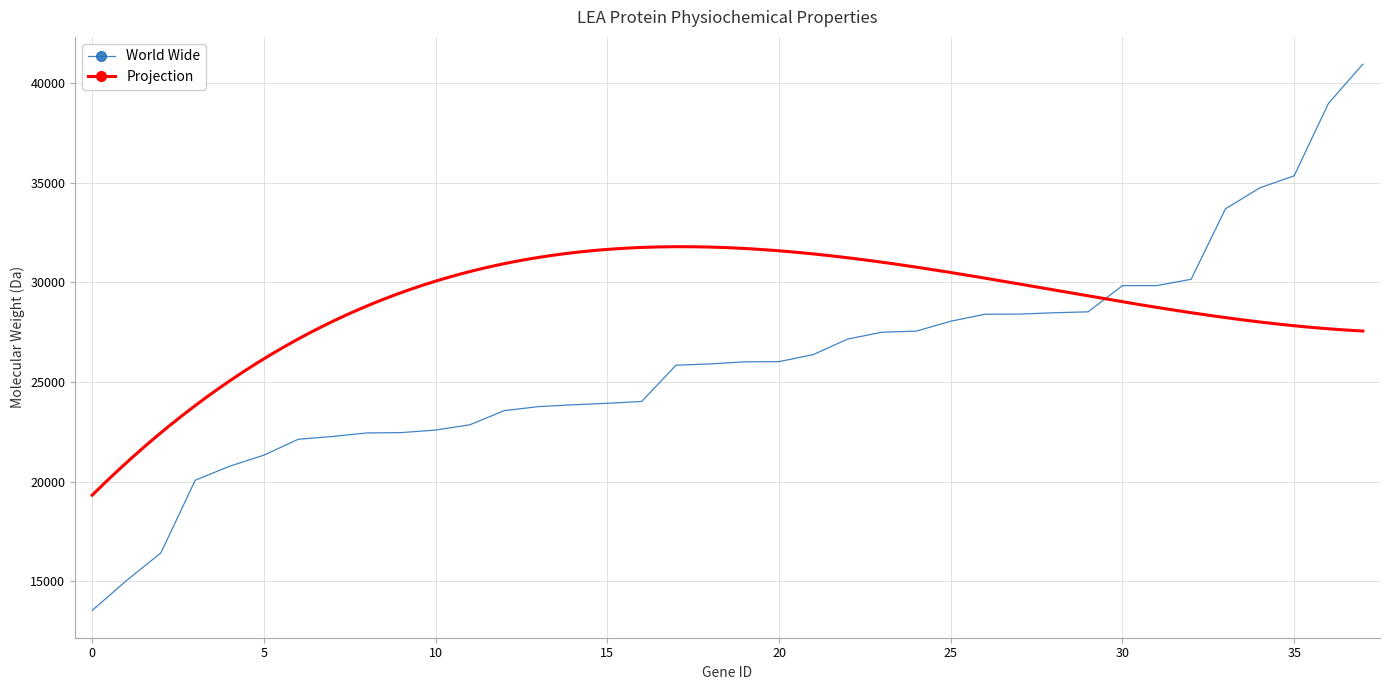

What is the sum of all World Wide (MW) values?

988771.7